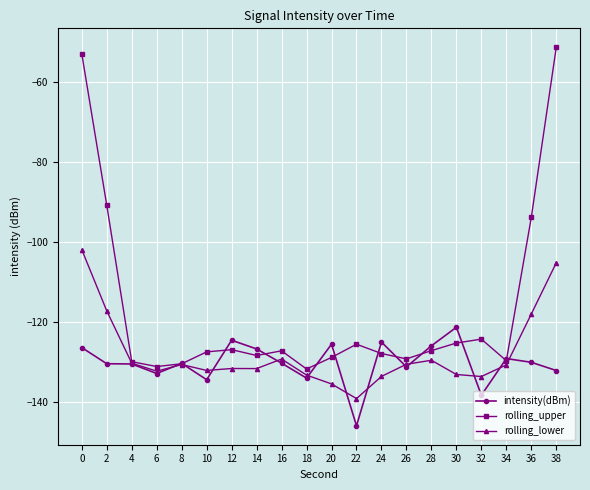

True or false: intensity(dBm) has more than 2 points higher than both neighbors.

True